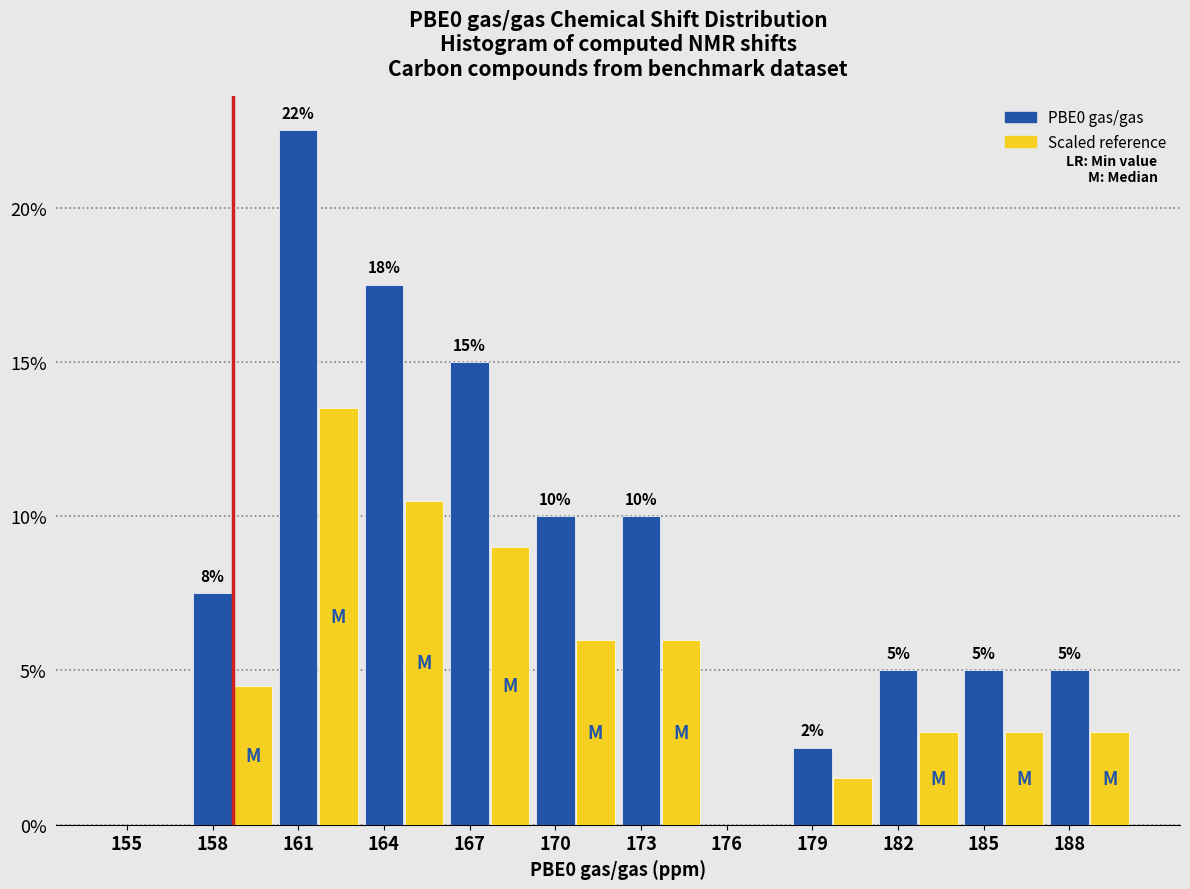

At which category does the chart reach its peak across all series?

161